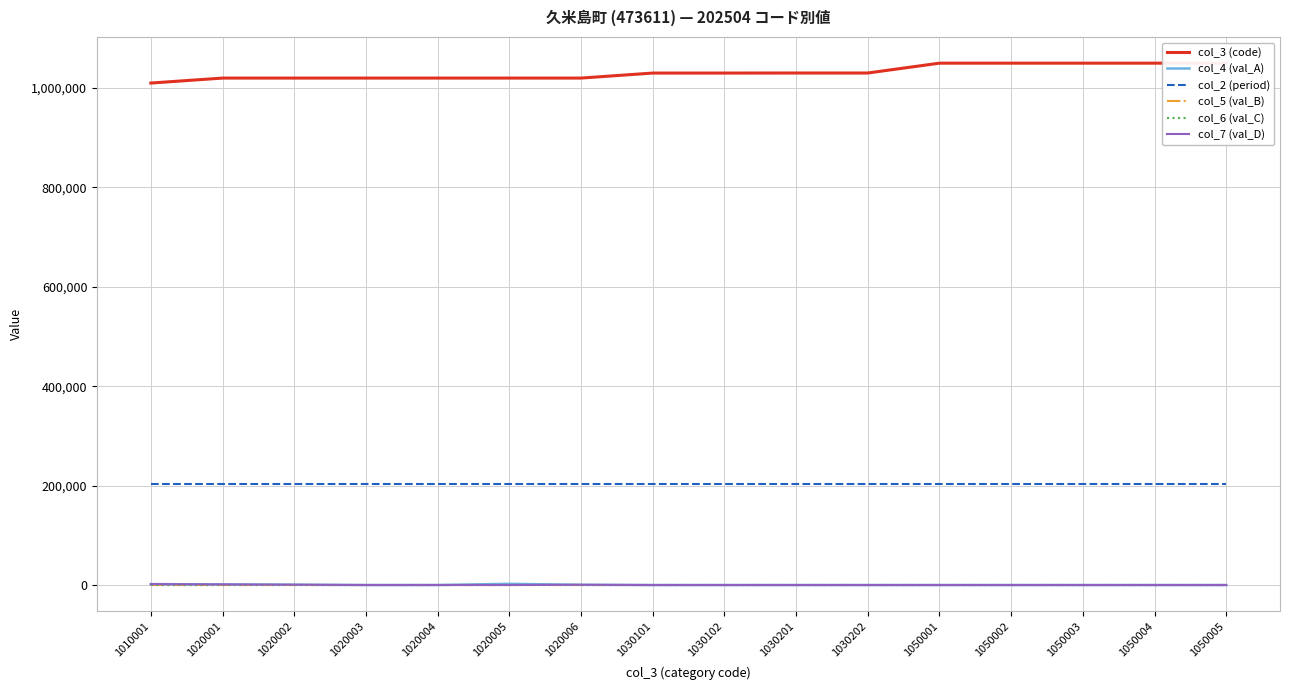

At how many categories does at least one series exceed 701531?

16